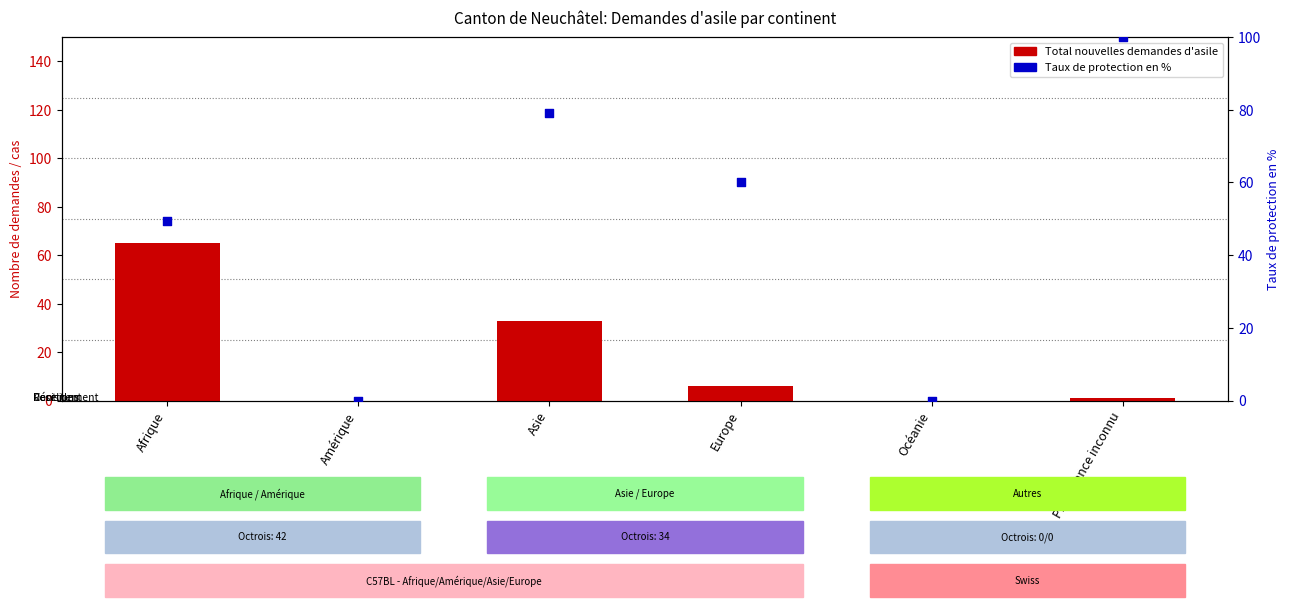

Which series has the largest Y range (max minus min)?

Taux de protection en %